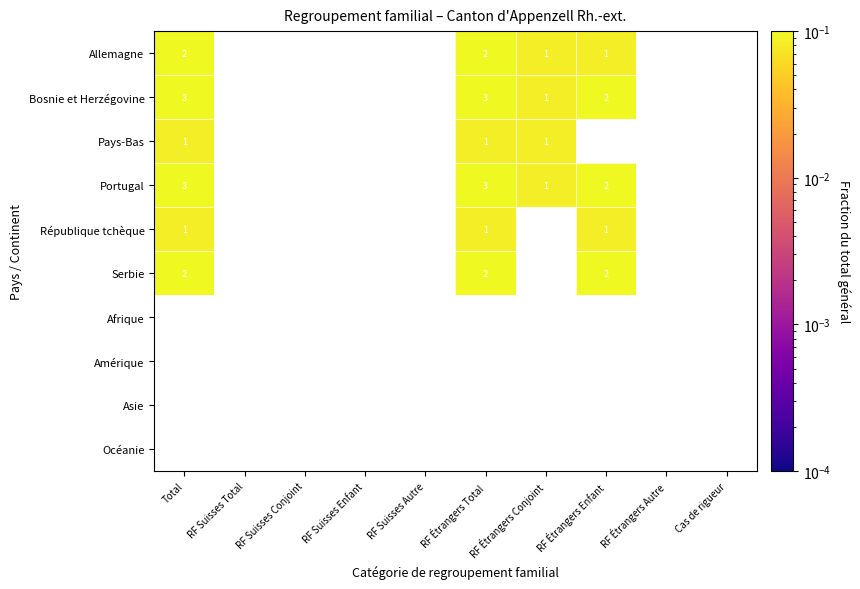

Which category has the highest value in the Bosnie et Herzégovine series?

Total